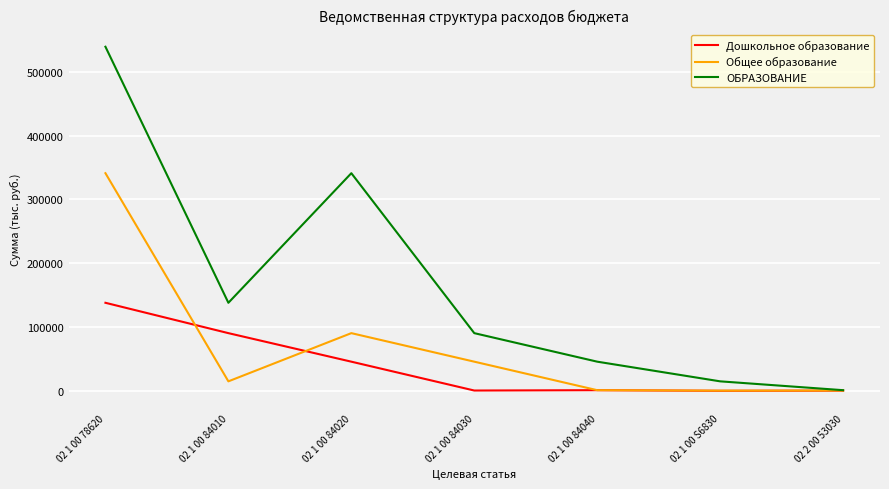

At which label is Общее образование closest to 170738?

02 1 00 84020